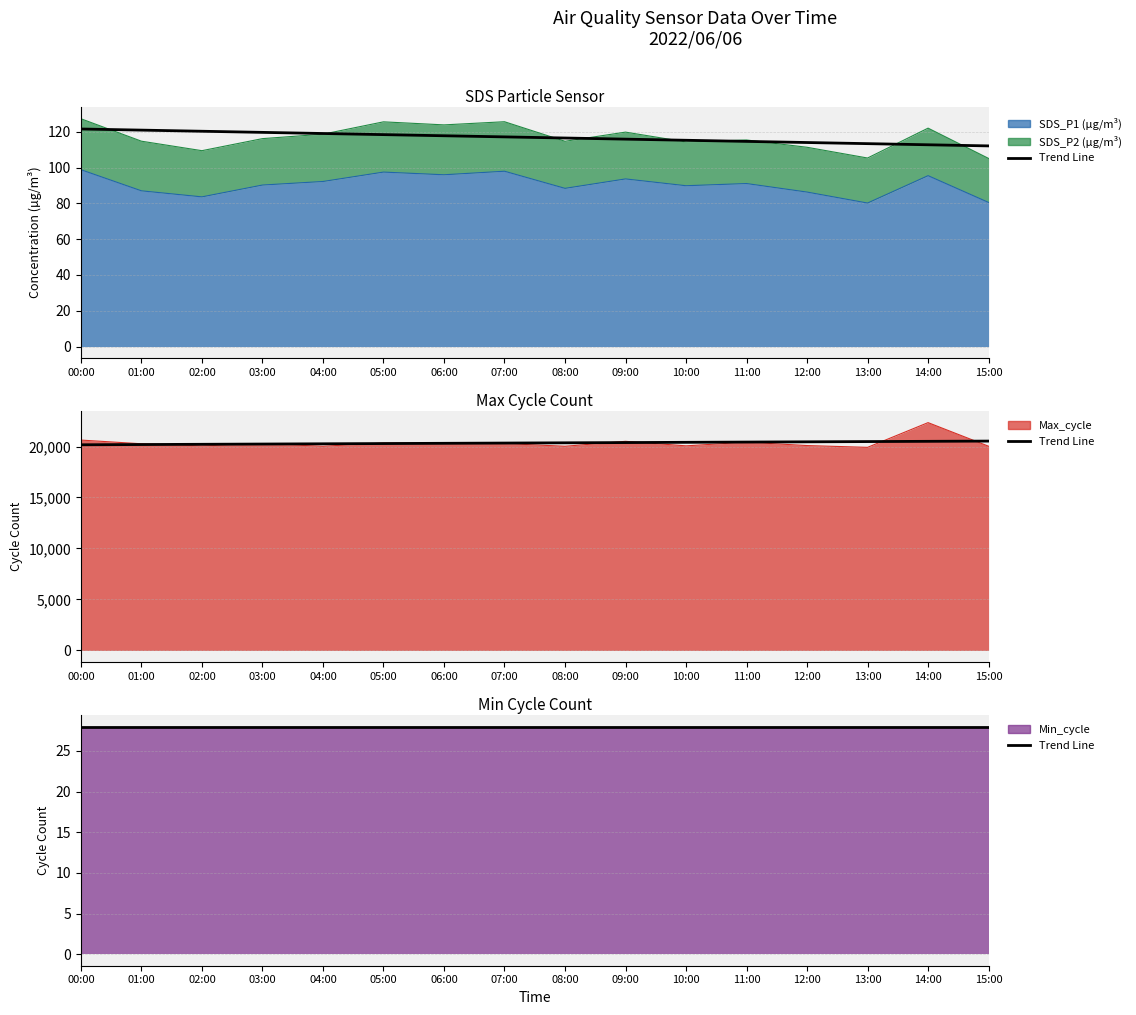

Which series has the largest total across all categories?

Max_cycle